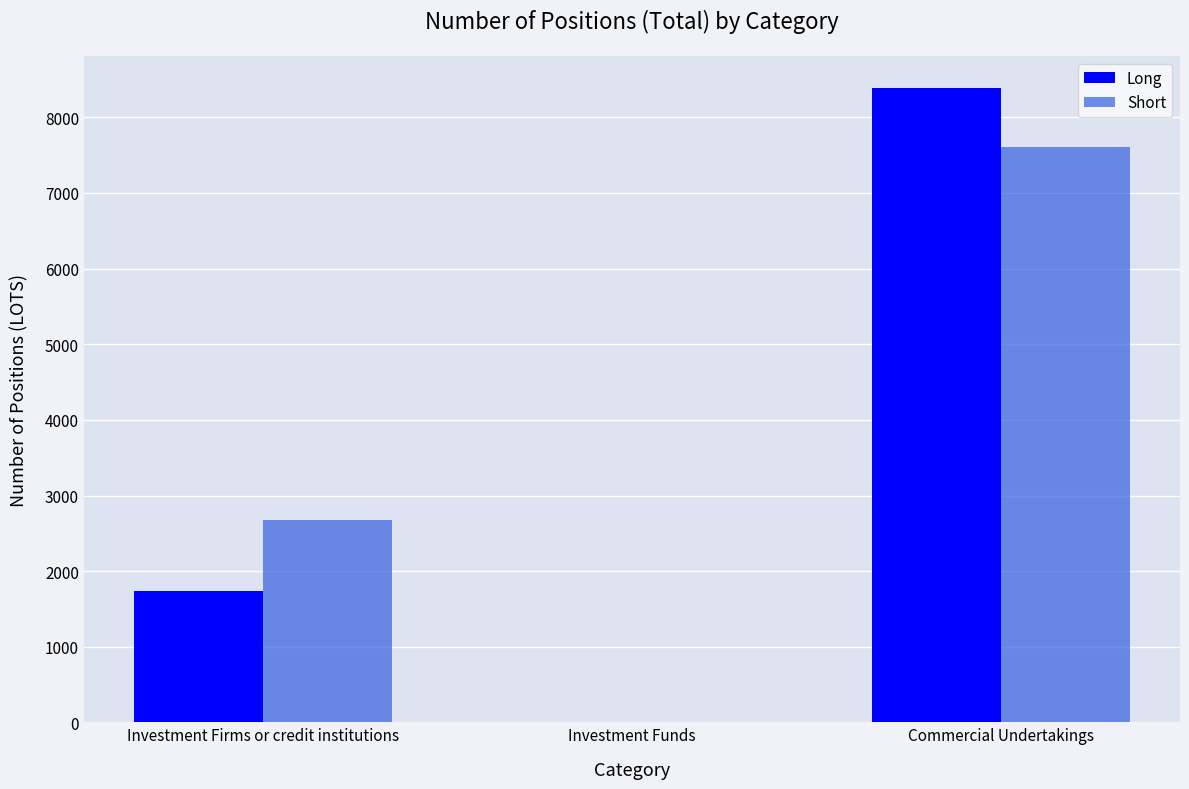

Where is Short nearest to the value 3806?

Investment Firms or credit institutions